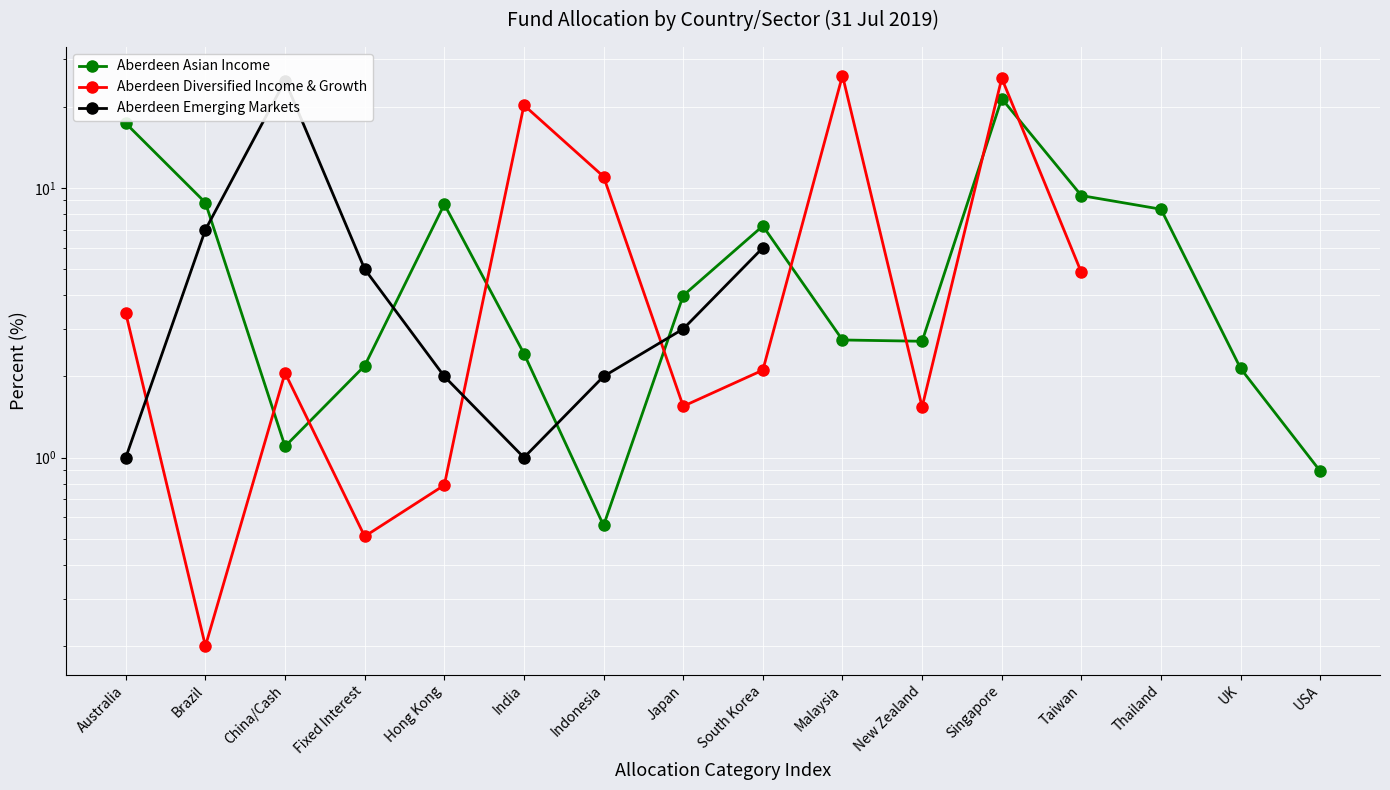

What are all the series names shown in the legend?

Aberdeen Asian Income, Aberdeen Diversified Income & Growth, Aberdeen Emerging Markets